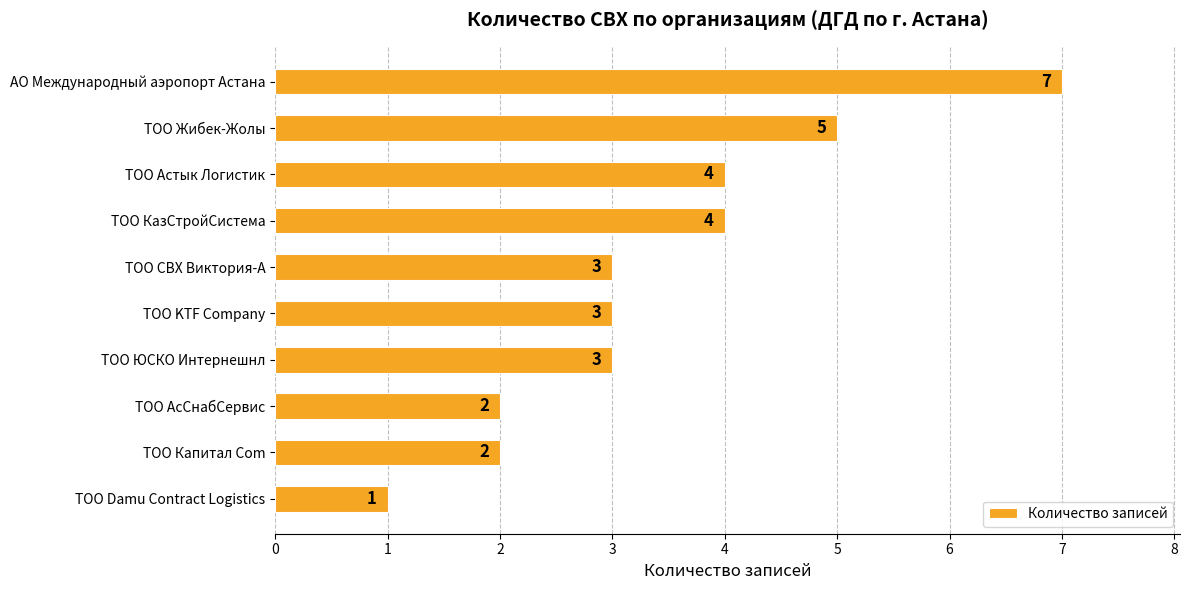

Reading bottom to top, what are all the values shown in this chart?

1	2	2	3	3	3	4	4	5	7